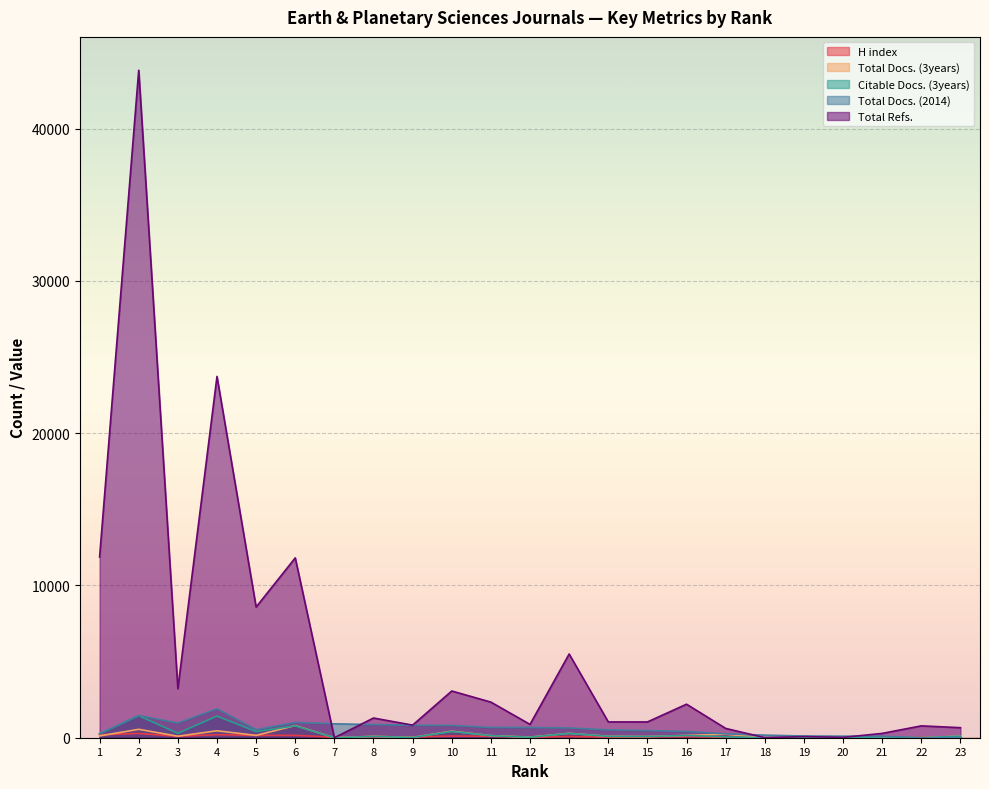

The Total Docs. (2014) series shows 255 at 17. True or false?

True